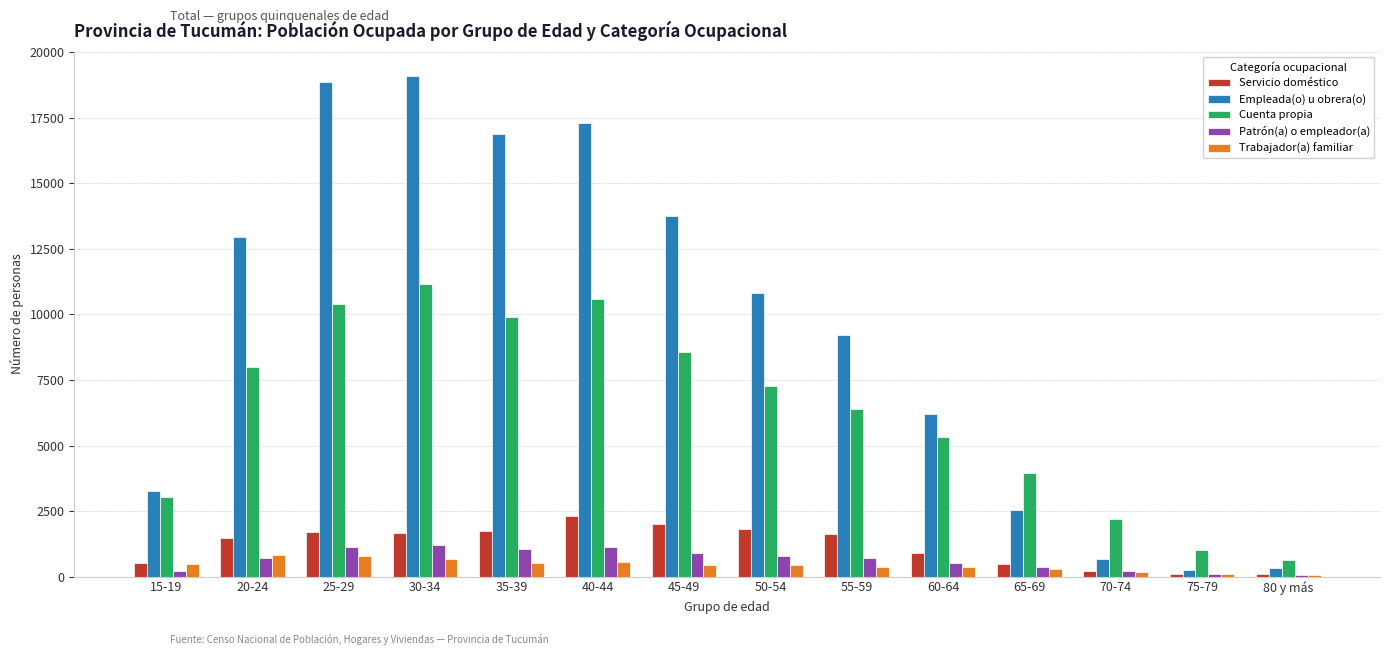

Which series has the largest total across all categories?

Empleada(o) u obrera(o)